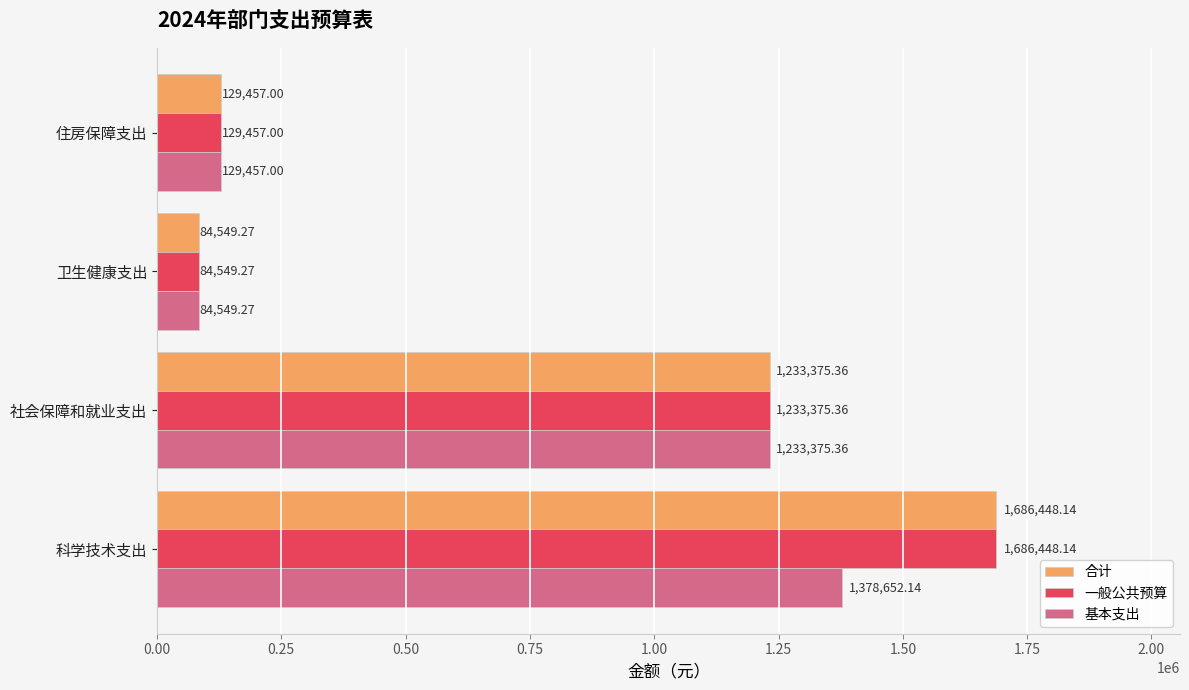

List the labels in order of 合计 value, largest first.

科学技术支出, 社会保障和就业支出, 住房保障支出, 卫生健康支出